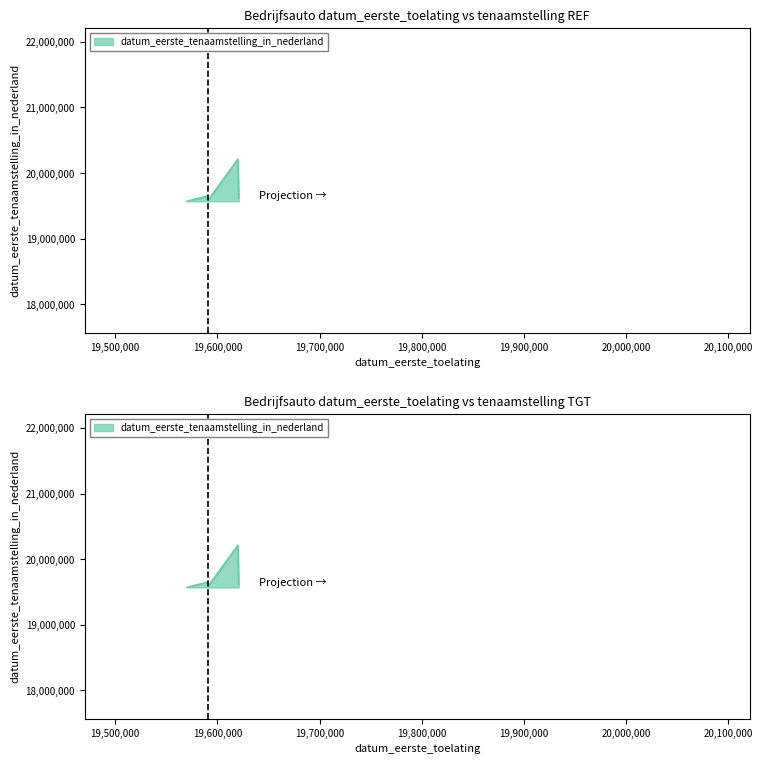

How many interior local peaks (higher than both neighbors) does the data have?

2